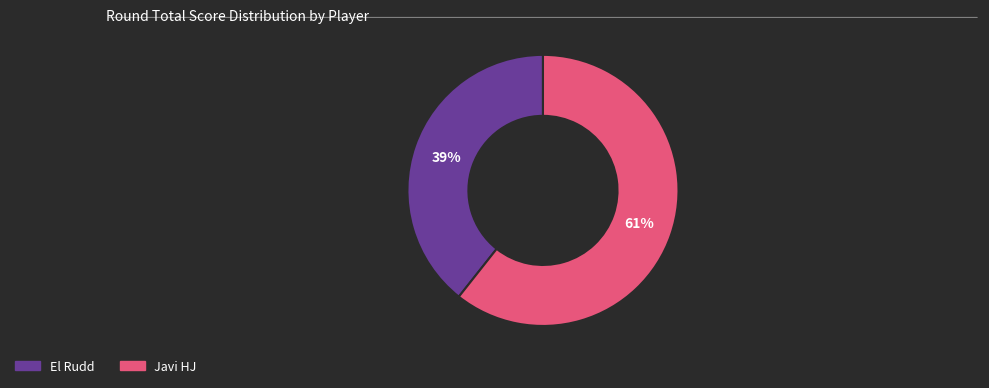

Which category has the biggest portion of the pie?

Javi HJ